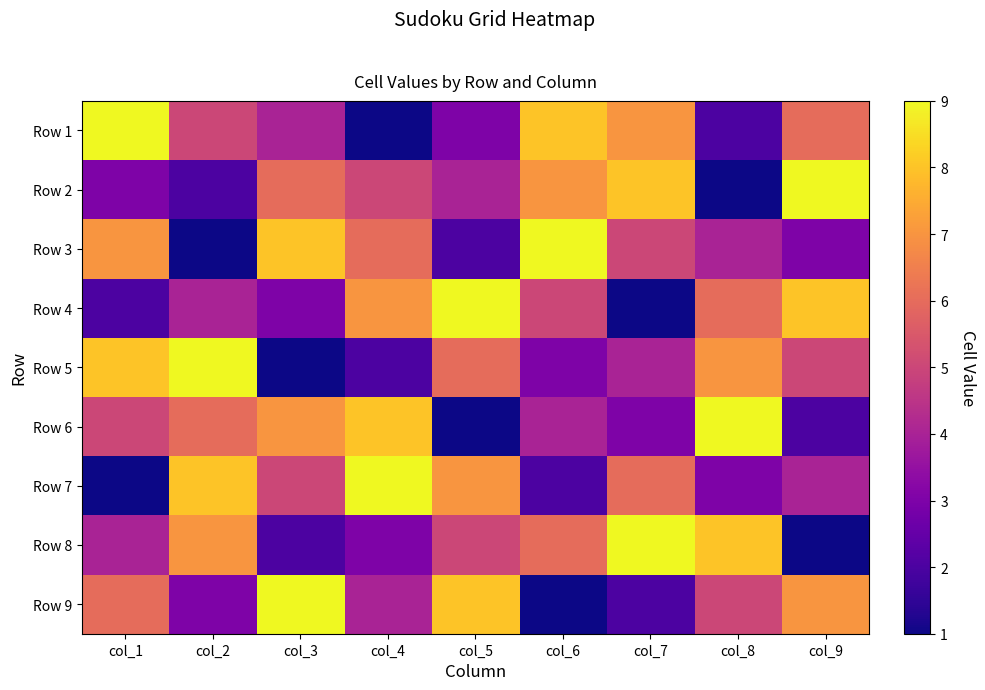

At how many categories does at least one series exceed 8?

9